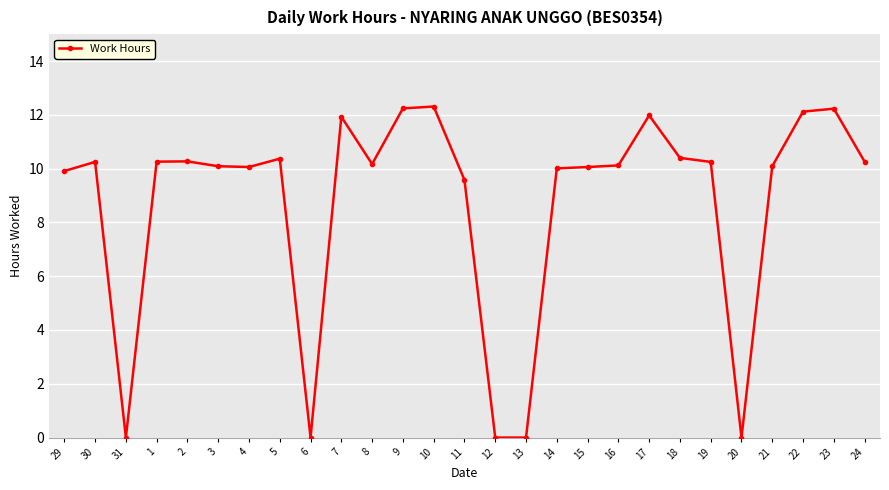

What position from the left is 23?

26